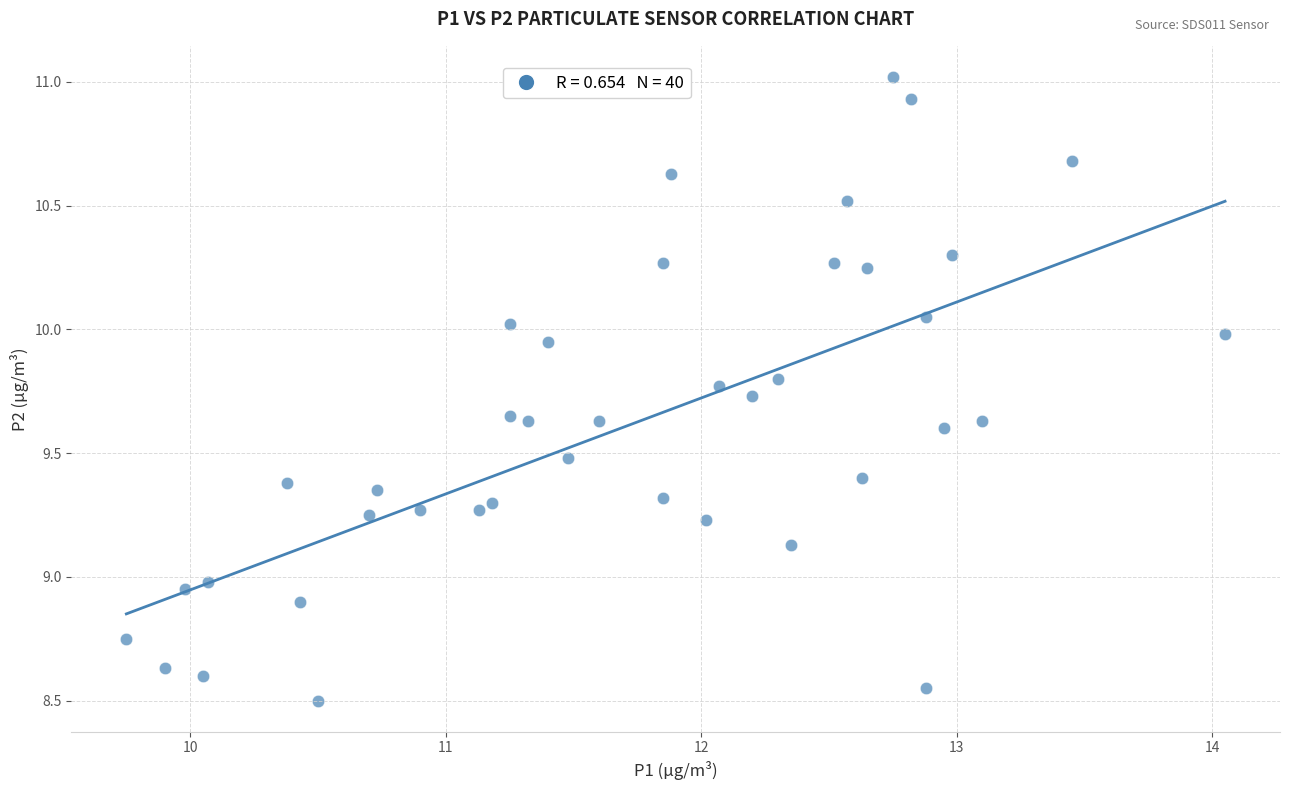

What is the range of X values (max minus min)?

4.3